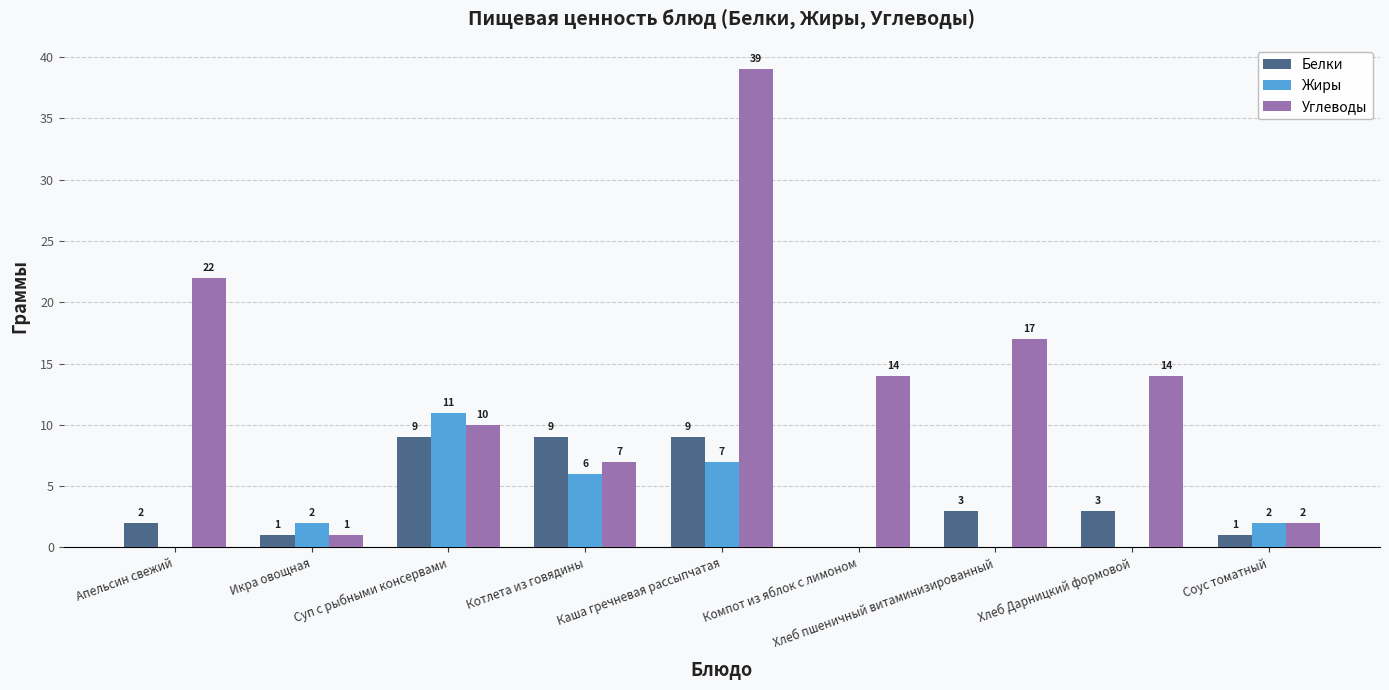

What is the maximum value shown in the chart?

39